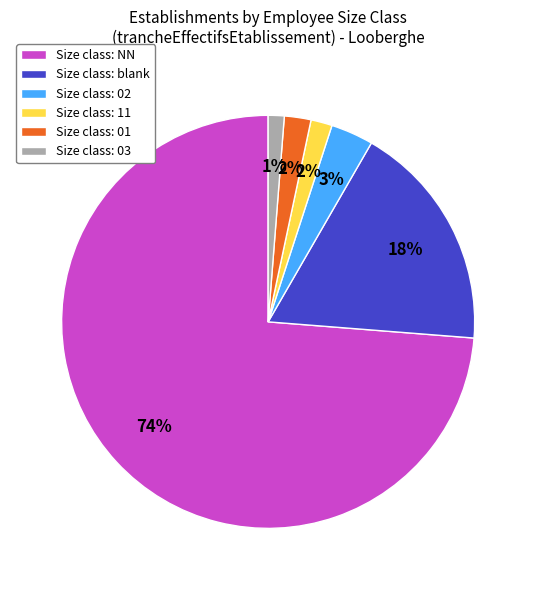

To the nearest percent, what portion does Size class: blank represent?

18%